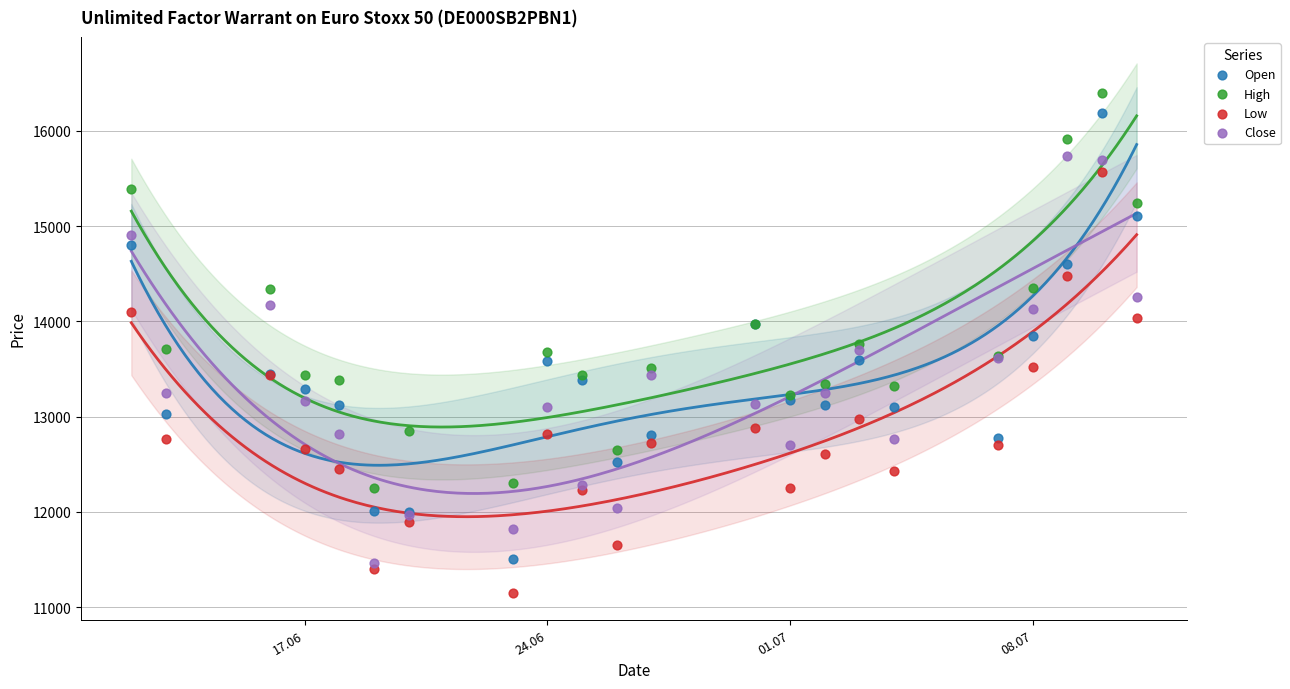

What are all the series names shown in the legend?

Open, High, Low, Close